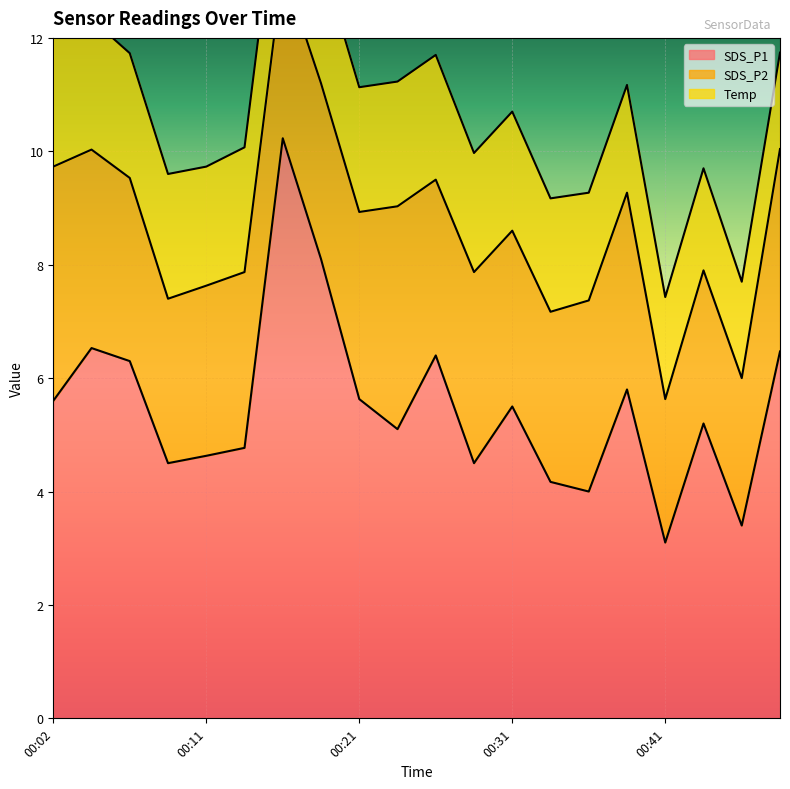

Reading left to right, list all the values displayed in this chart.

SDS_P1: 5.6	6.5	6.3	4.5	4.6	4.8	10.2	8.1	5.6	5.1	6.4	4.5	5.5	4.2	4.0	5.8	3.1	5.2	3.4	6.5
SDS_P2: 4.1	3.5	3.2	2.9	3.0	3.1	3.0	3.1	3.3	3.9	3.1	3.4	3.1	3.0	3.4	3.5	2.5	2.7	2.6	3.6
Temp: 2.3	2.3	2.2	2.2	2.1	2.2	2.2	2.2	2.2	2.2	2.2	2.1	2.1	2.0	1.9	1.9	1.8	1.8	1.7	1.7